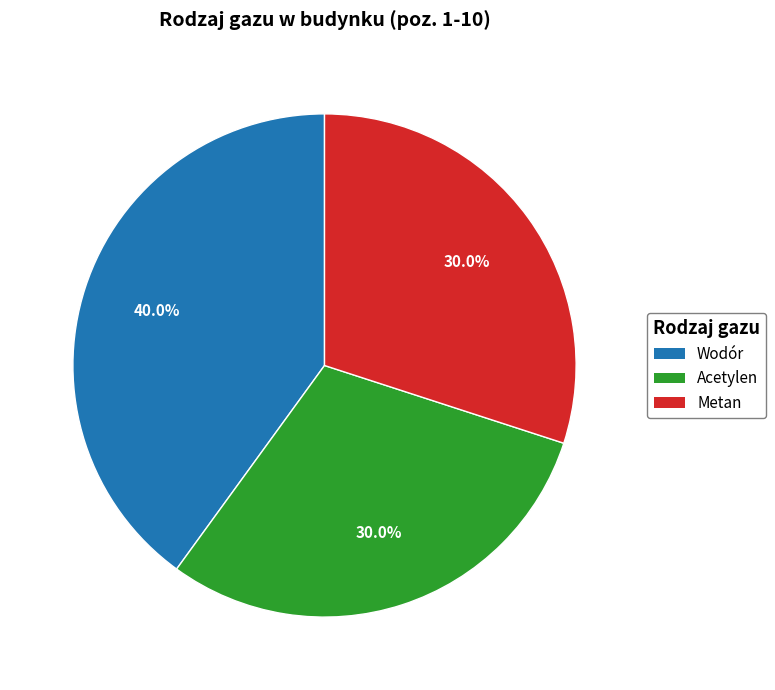

What percentage is the Metan slice, to the nearest percent?

30%